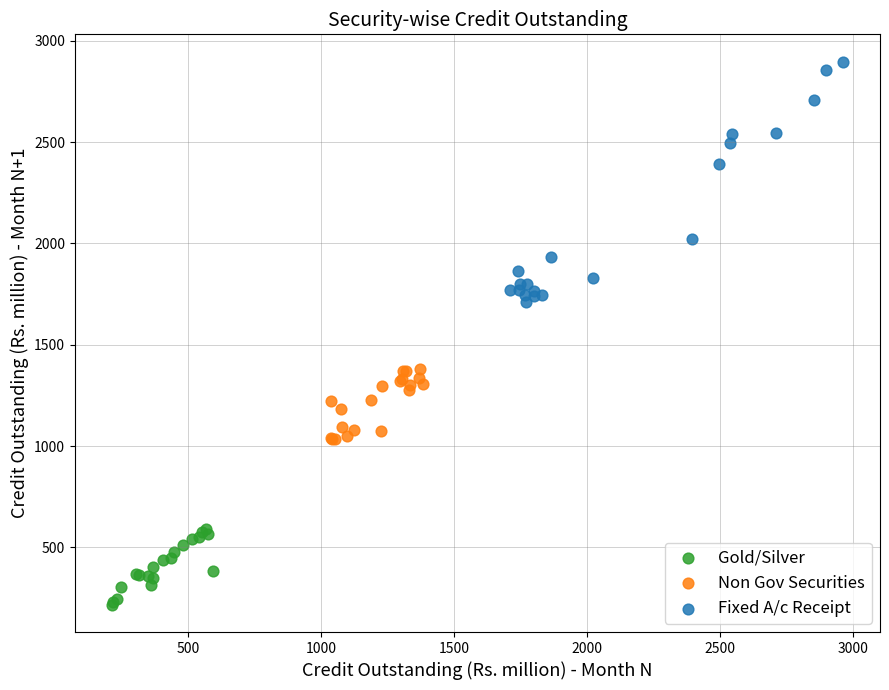

Which series contains the highest Y value?

Fixed A/c Receipt